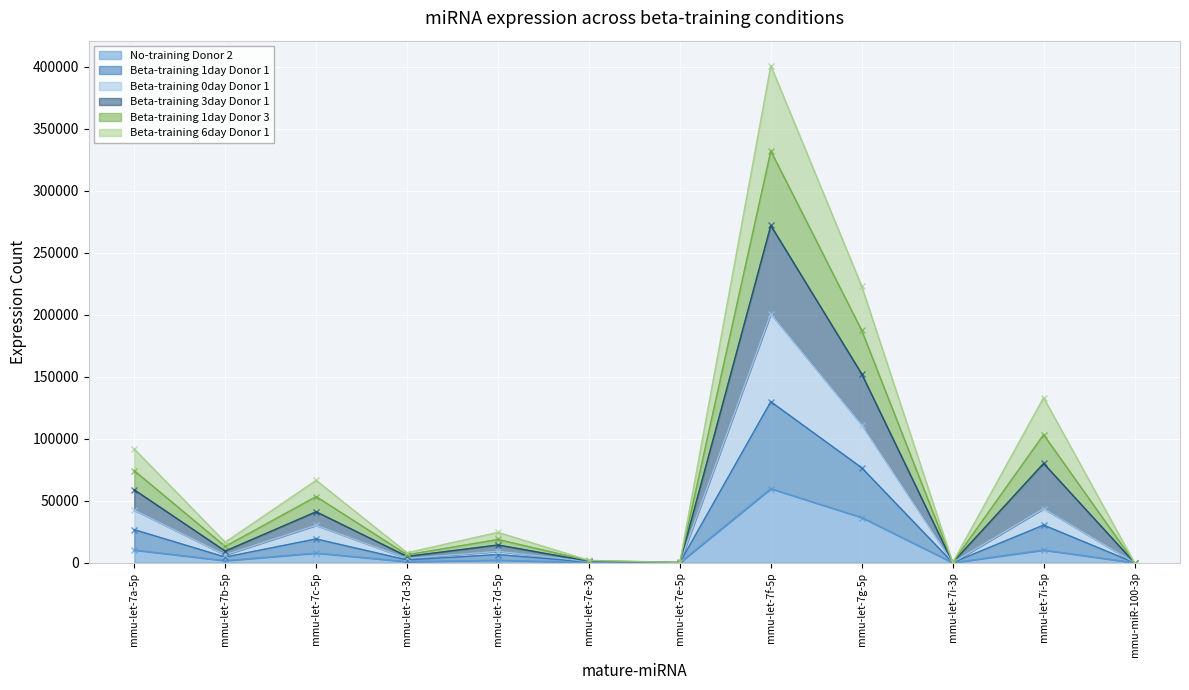

True or false: No-training Donor 2 has more than 0 points higher than both neighbors.

True